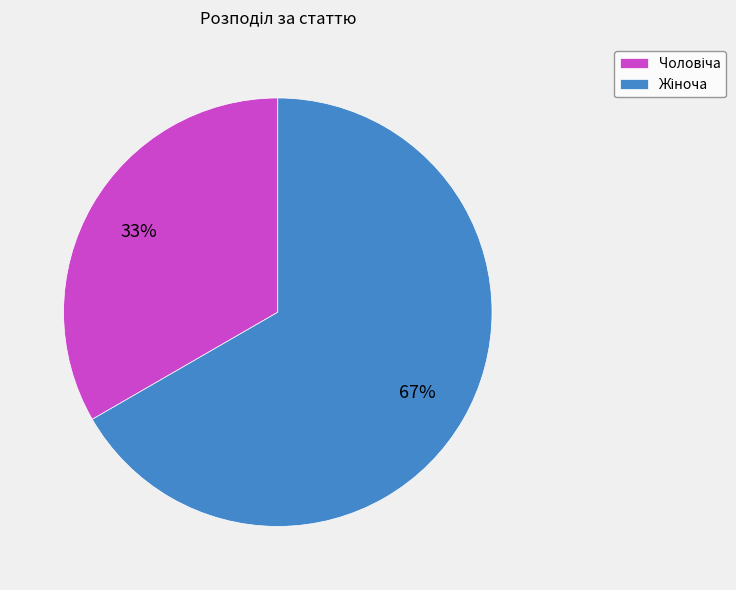

To the nearest percent, what is the average slice percentage?

50%